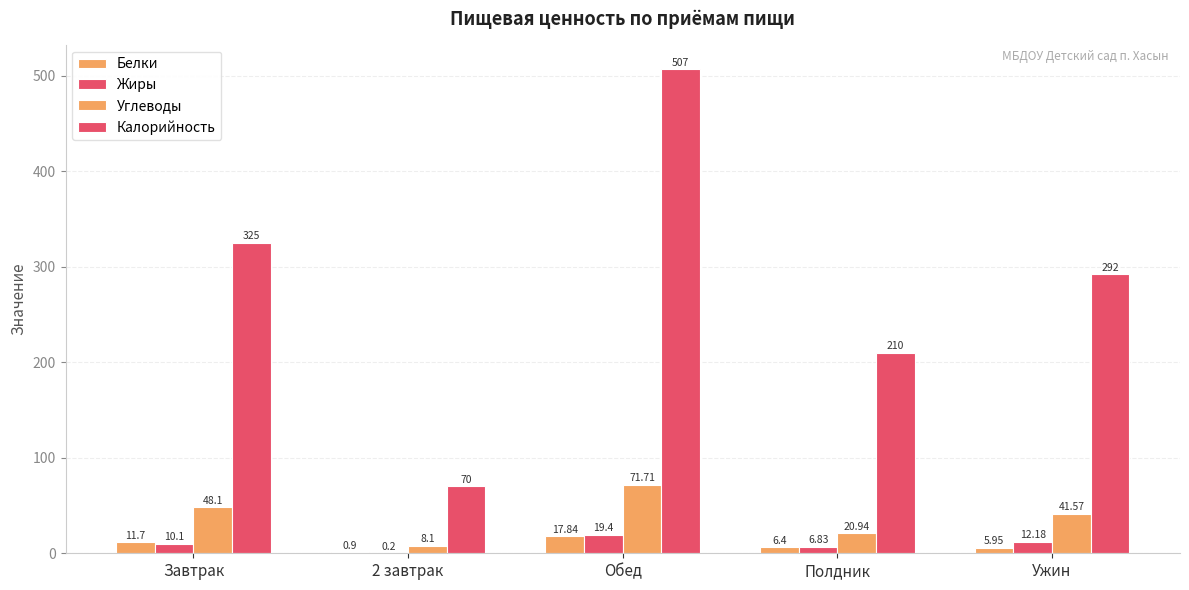

What is the value of the Калорийность bar at the 2nd from the left?

70.0